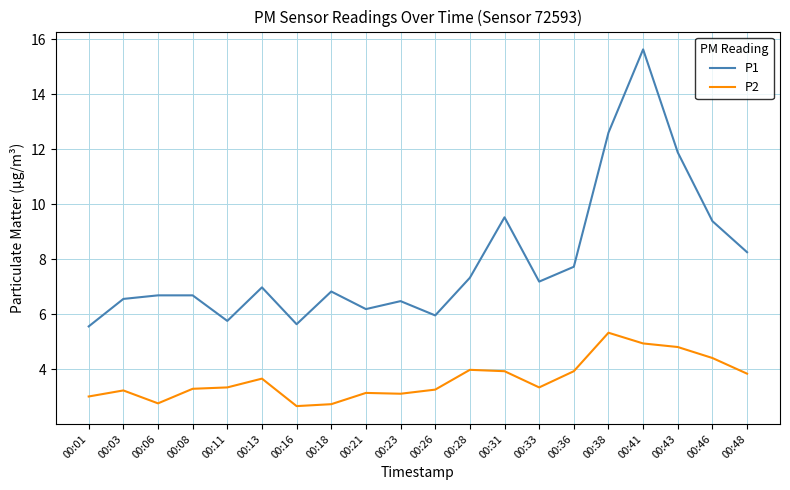

The value of P1 at 00:21 is 6.2. True or false?

True